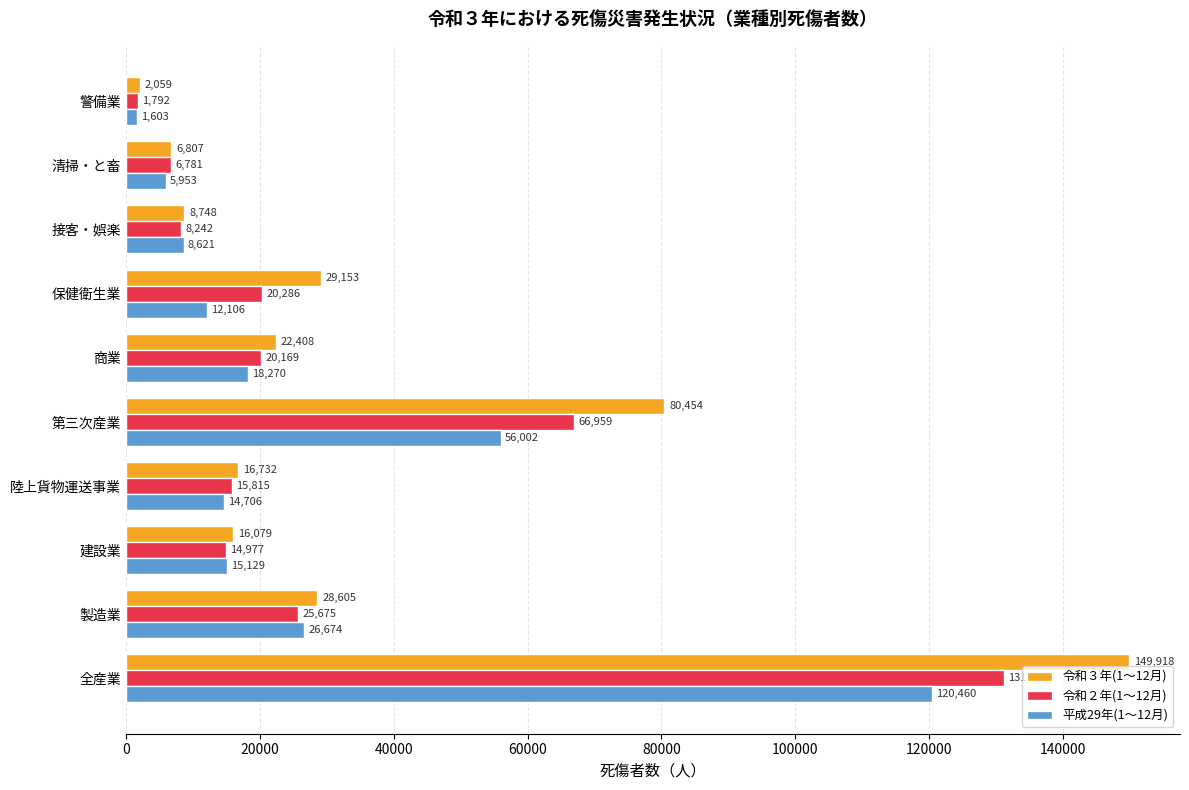

Is it true that 平成29年(1～12月) equals 13897 at 接客・娯楽?

False